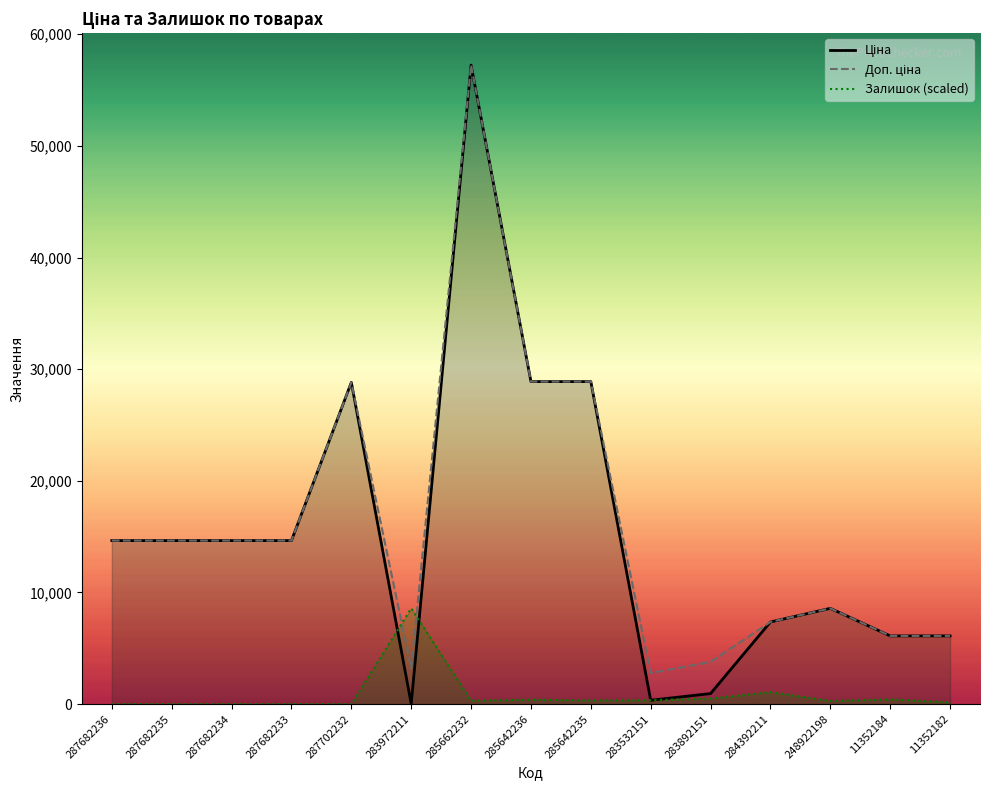

True or false: Залишок (scaled) and Доп. ціна cross at least once.

True